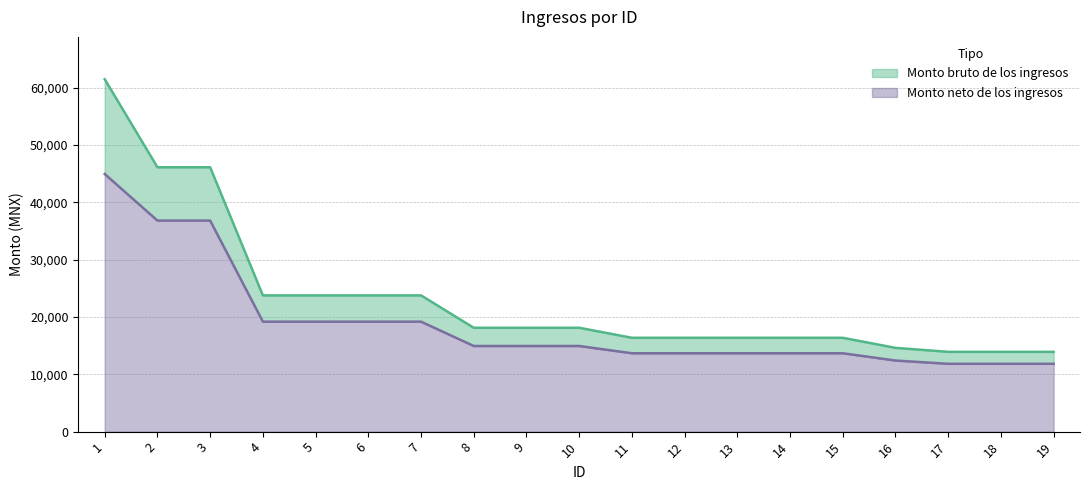

How many values in the Monto bruto de los ingresos series are below 18116?

9